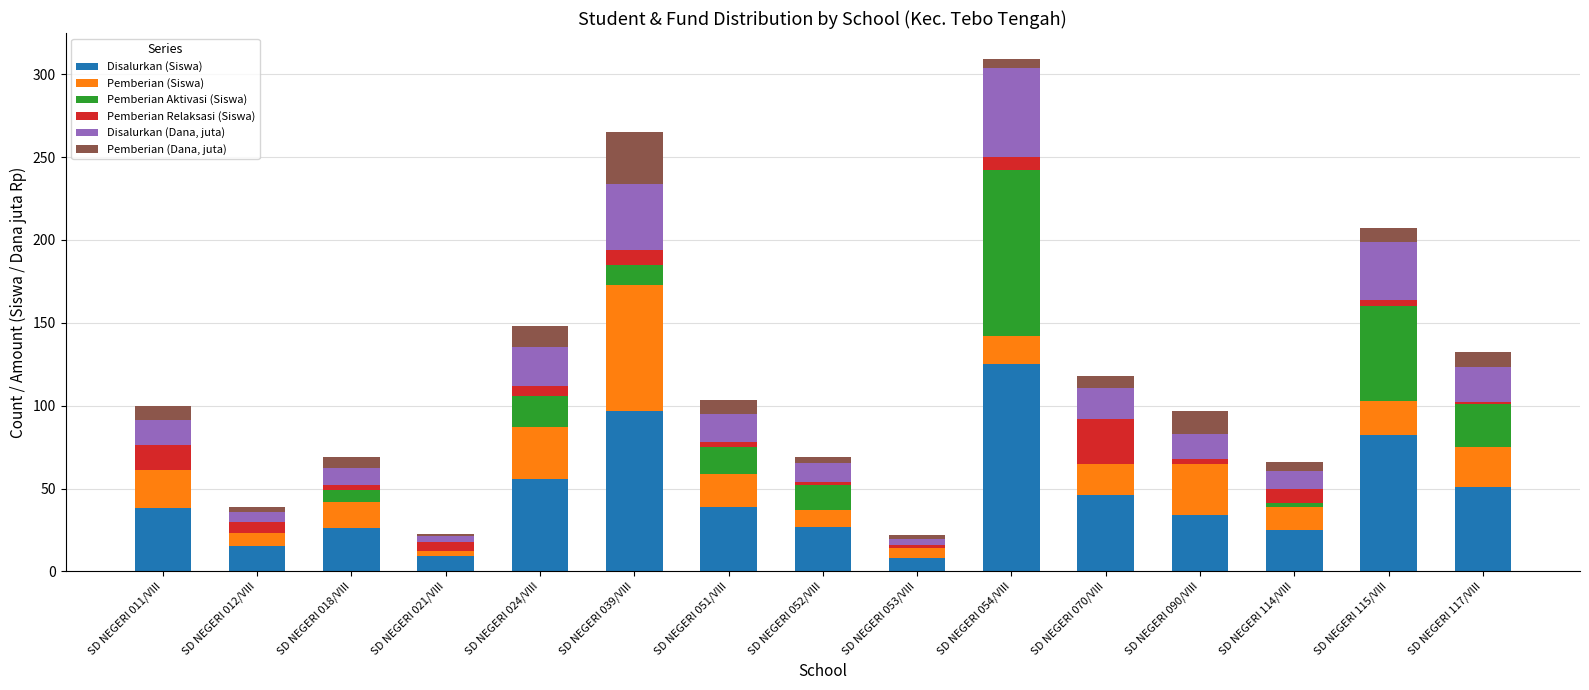

At which category is the sum across all series the highest?

SD NEGERI 054/VIII